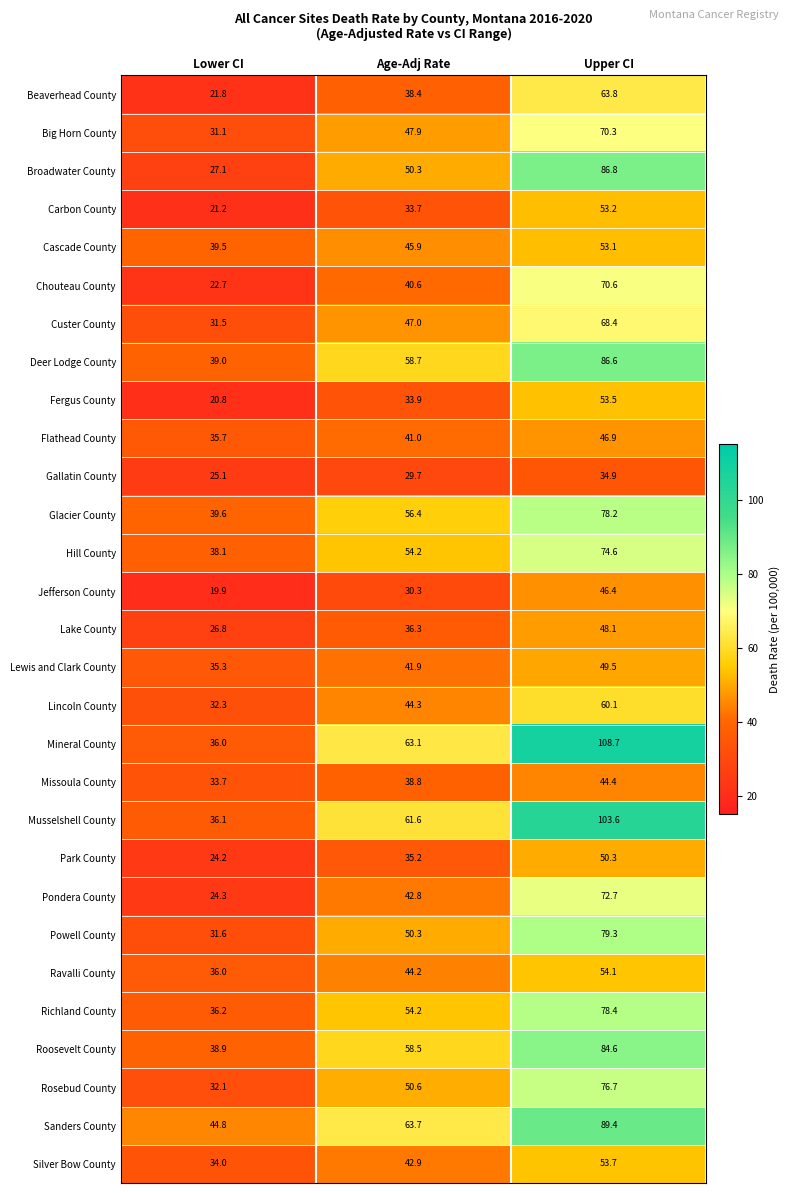

At which label is Ravalli County closest to 45?

Age-Adj Rate